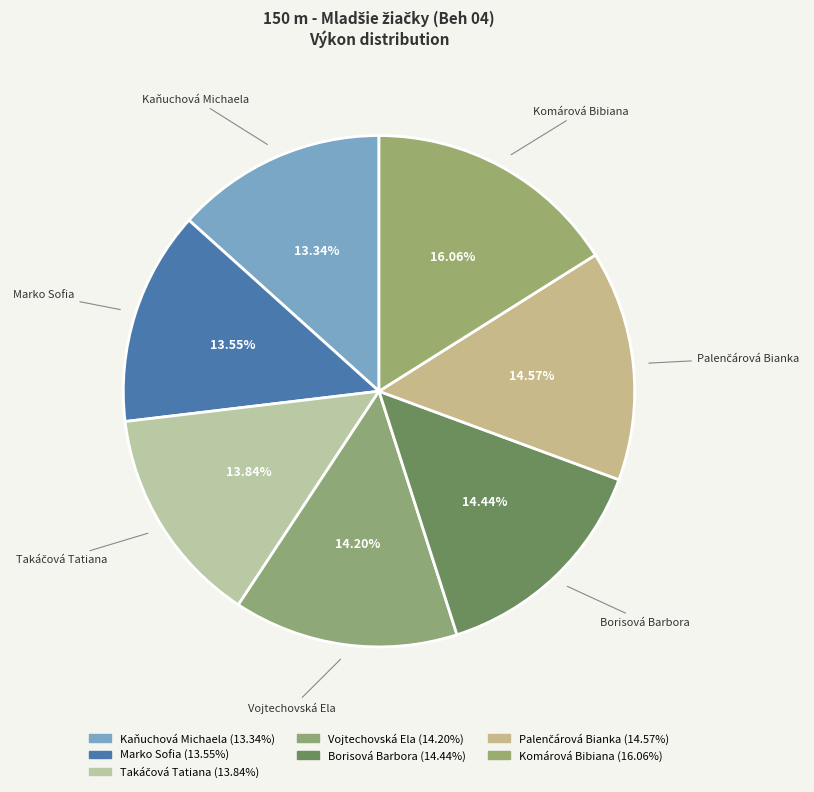

Combined, what portion of the pie is Vojtechovská Ela and Borisová Barbora?

28.6%